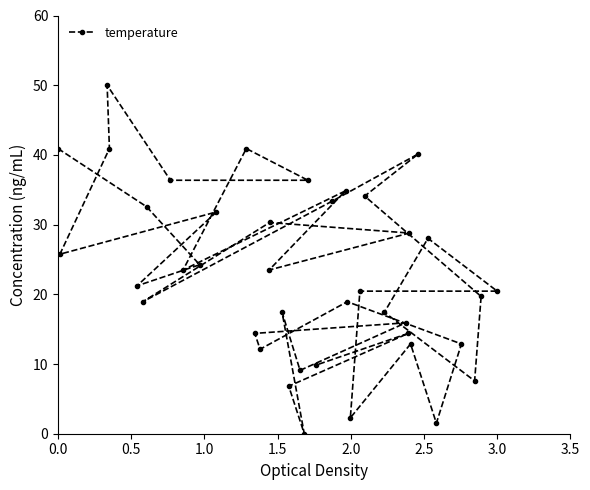

How many points are higher than both their immediate neighbors (excluding endpoints)?

12